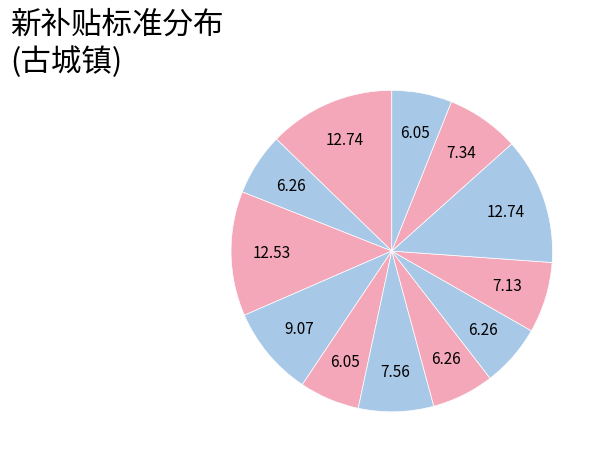

Count the number of slices in the pie.

12